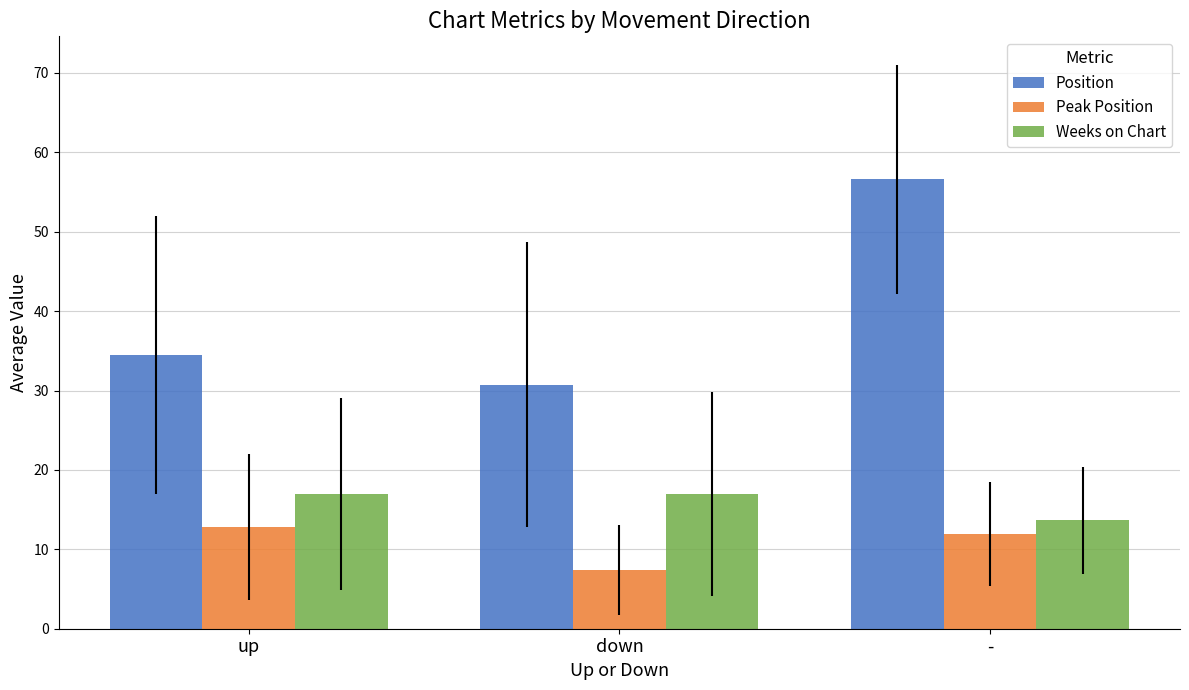

Rank the series at up from highest to lowest value.

Position, Weeks on Chart, Peak Position